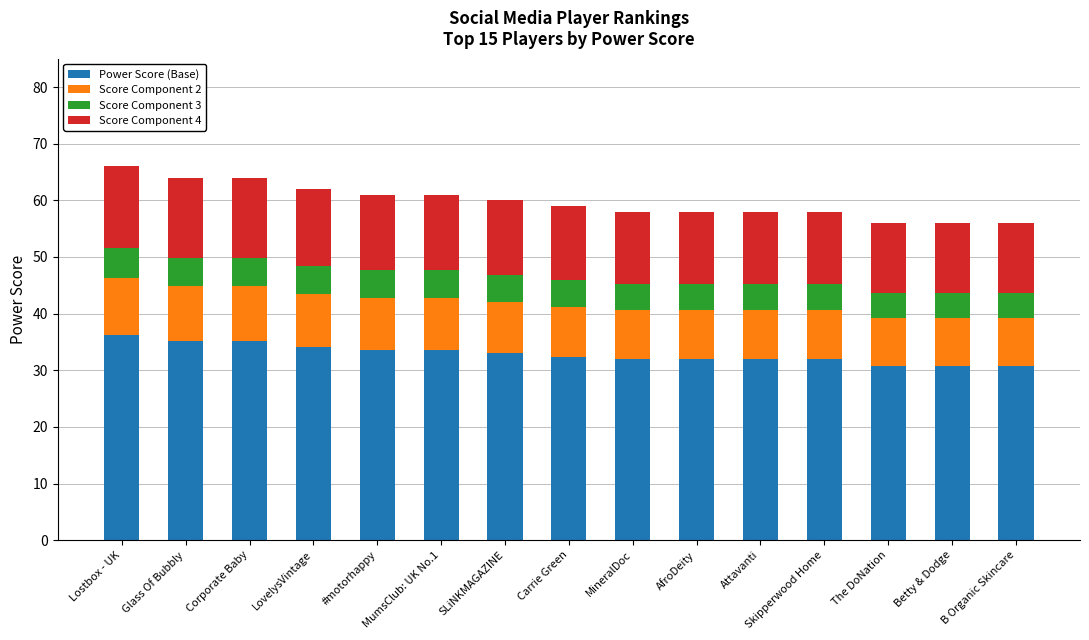

What is the lowest value of the Power Score (Base) series?

30.8